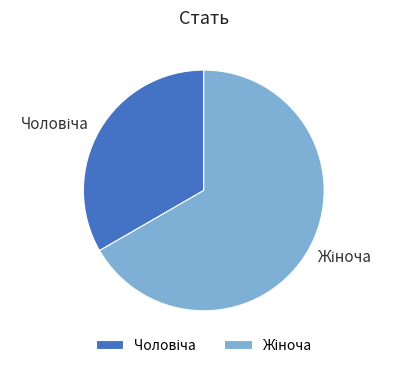

Is there any slice that represents more than half of the pie?

Yes